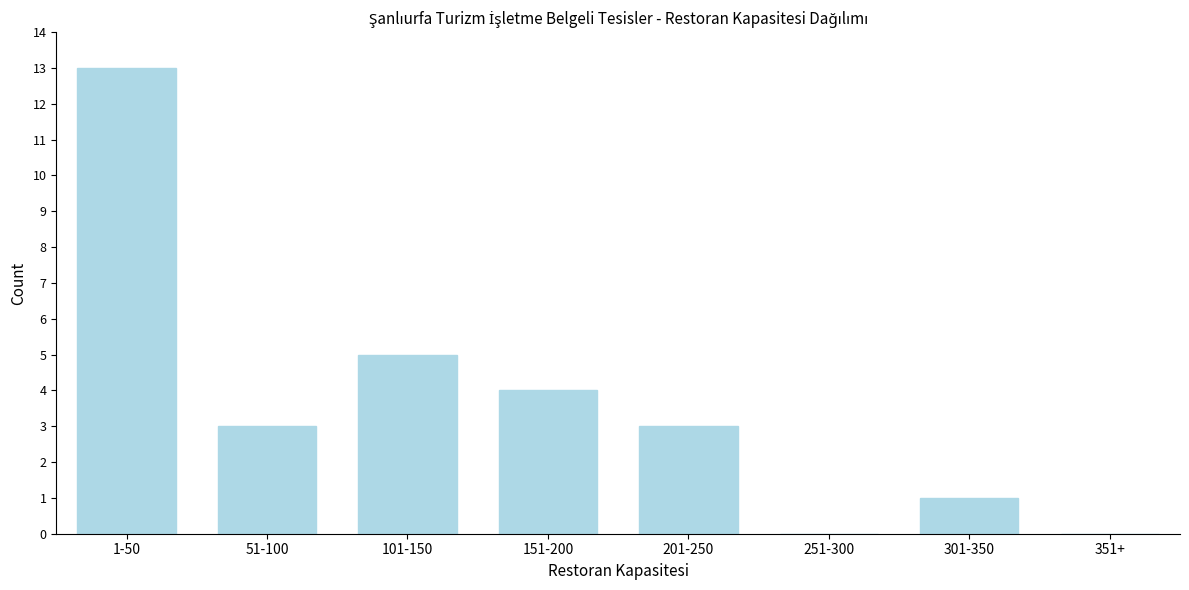

Reading right to left, what are all the values shown in this chart?

351+=0	301-350=1	251-300=0	201-250=3	151-200=4	101-150=5	51-100=3	1-50=13